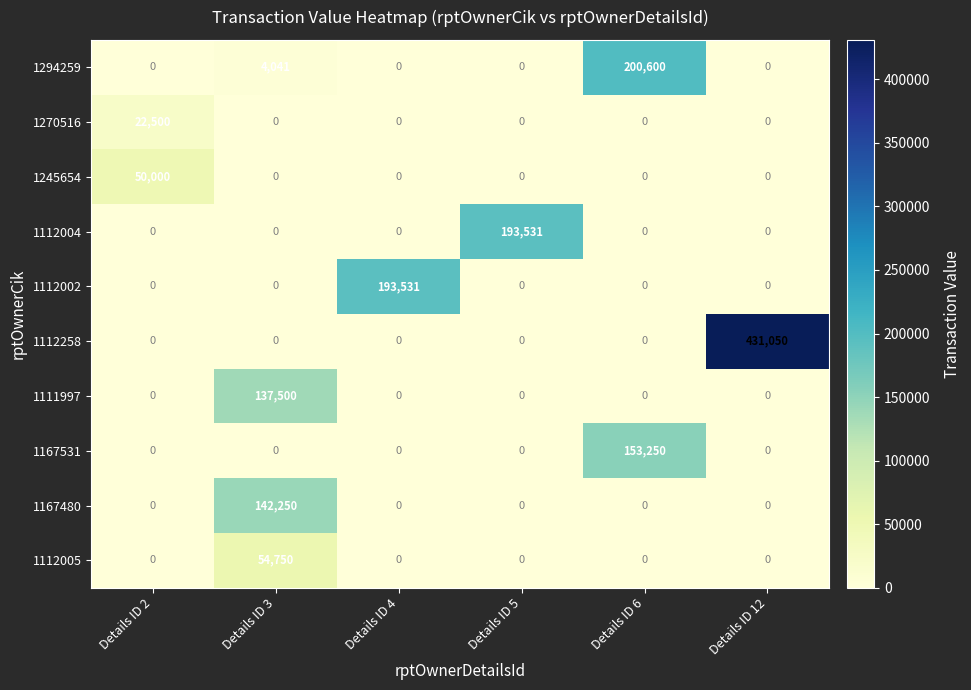

Which series has the largest total across all categories?

1112258